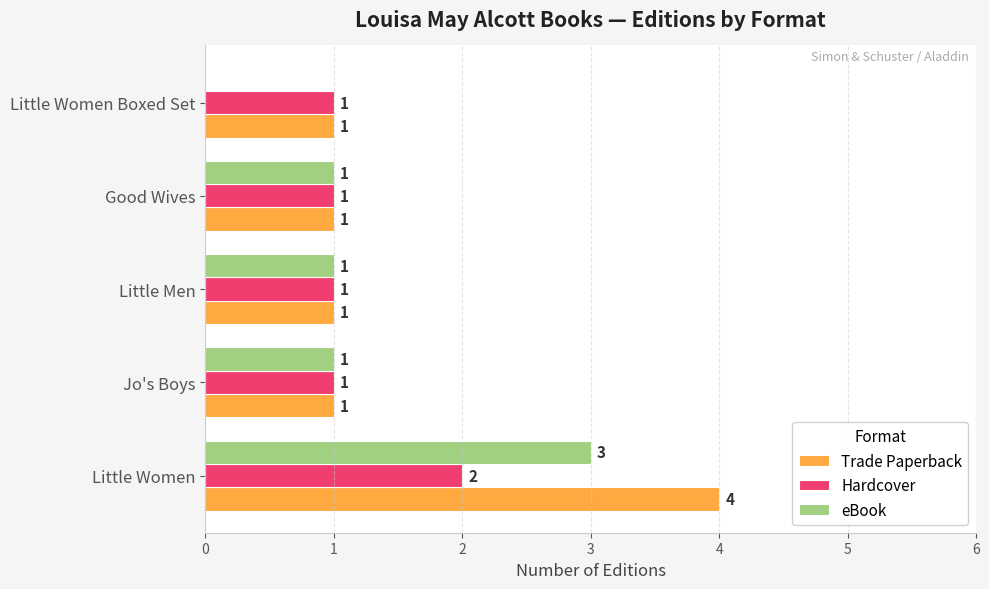

Which series changed the most between Little Women and Little Men?

Trade Paperback